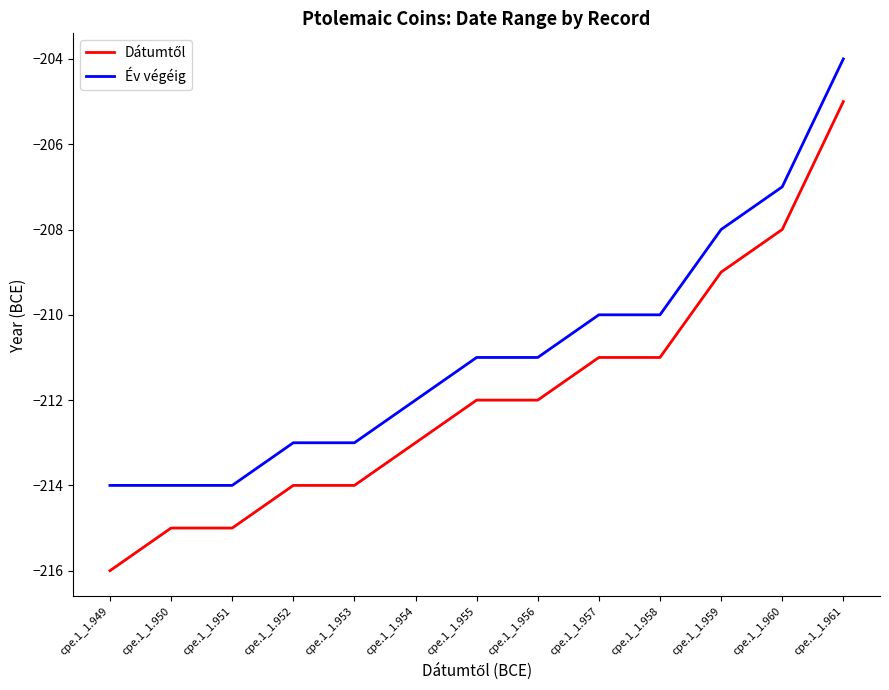

What is the greatest value displayed?

-204